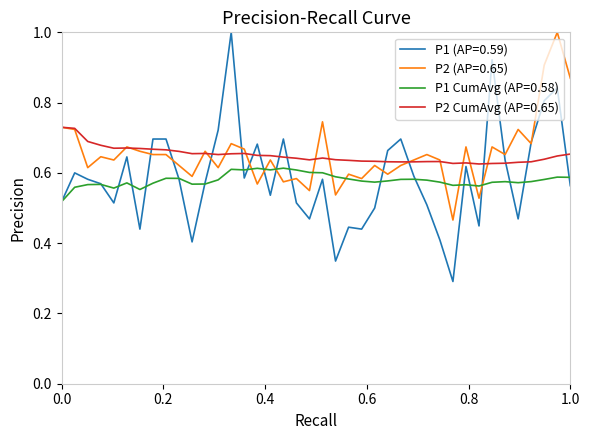

How many series are shown in this chart?

4